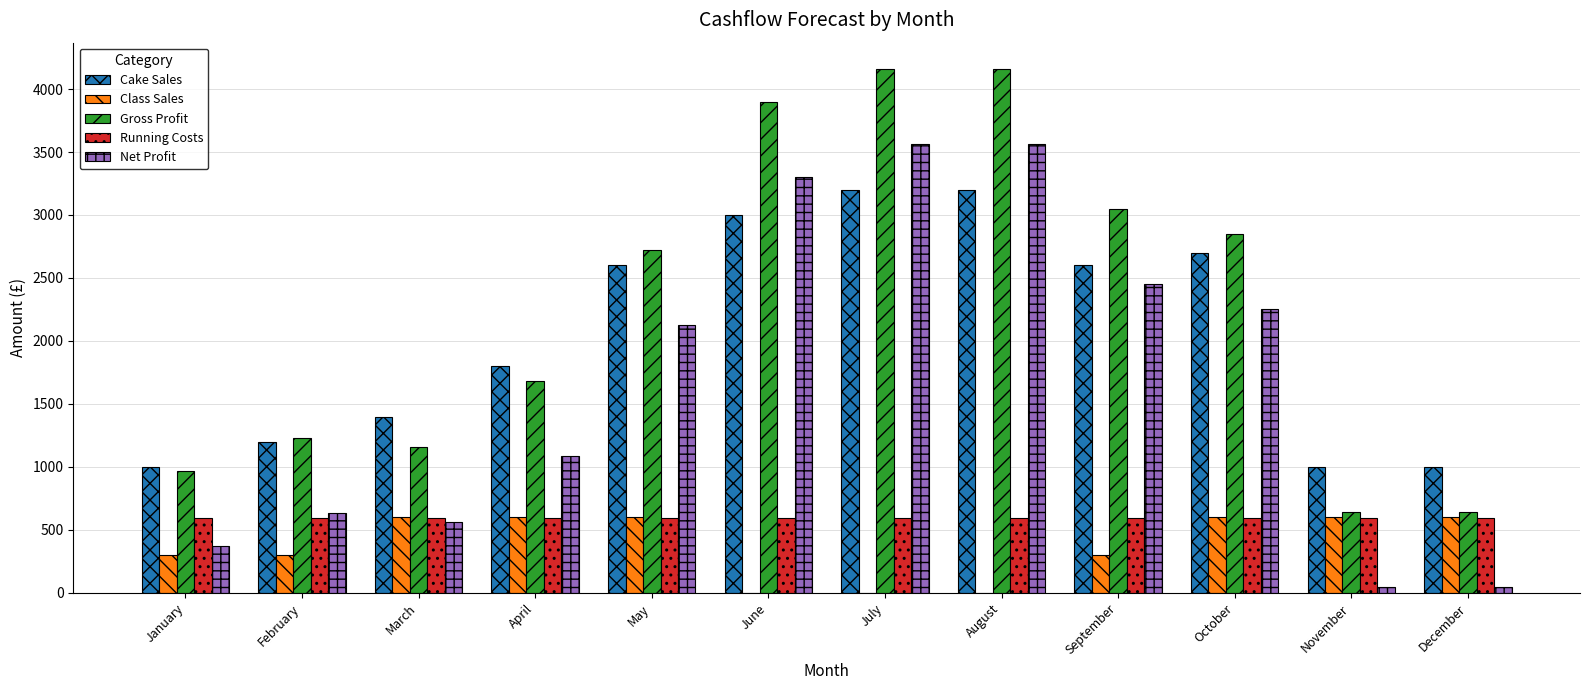

What is the highest value of the Gross Profit series?

4160